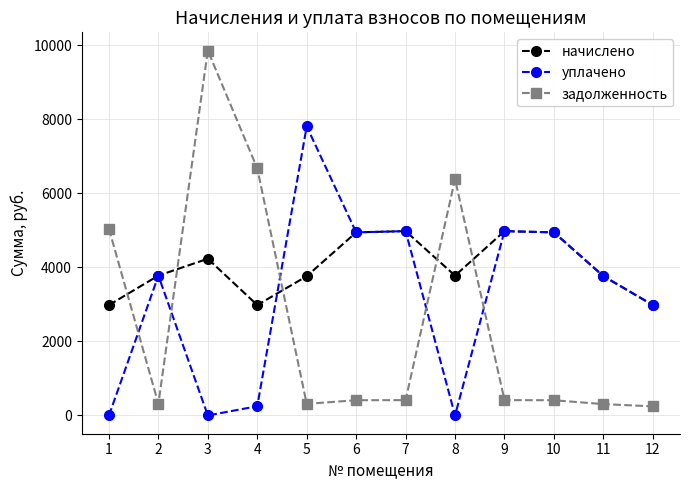

True or false: задолженность has a value of 1970.4 at 8.

False